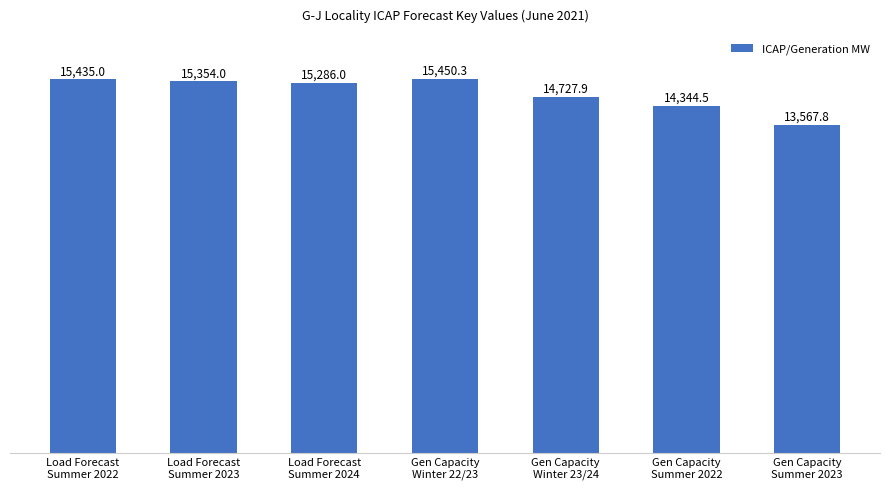

The value at Load Forecast
Summer 2023 is 27131.9. True or false?

False